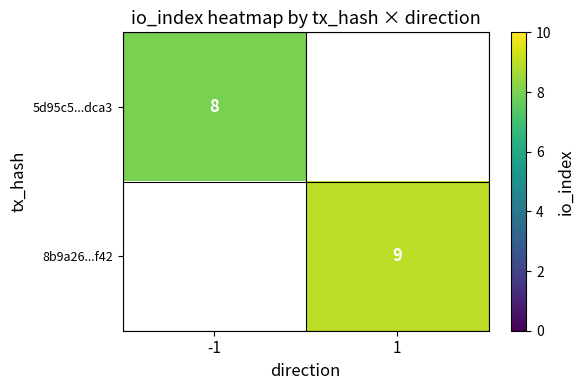

Which category has the lowest value across all series?

-1